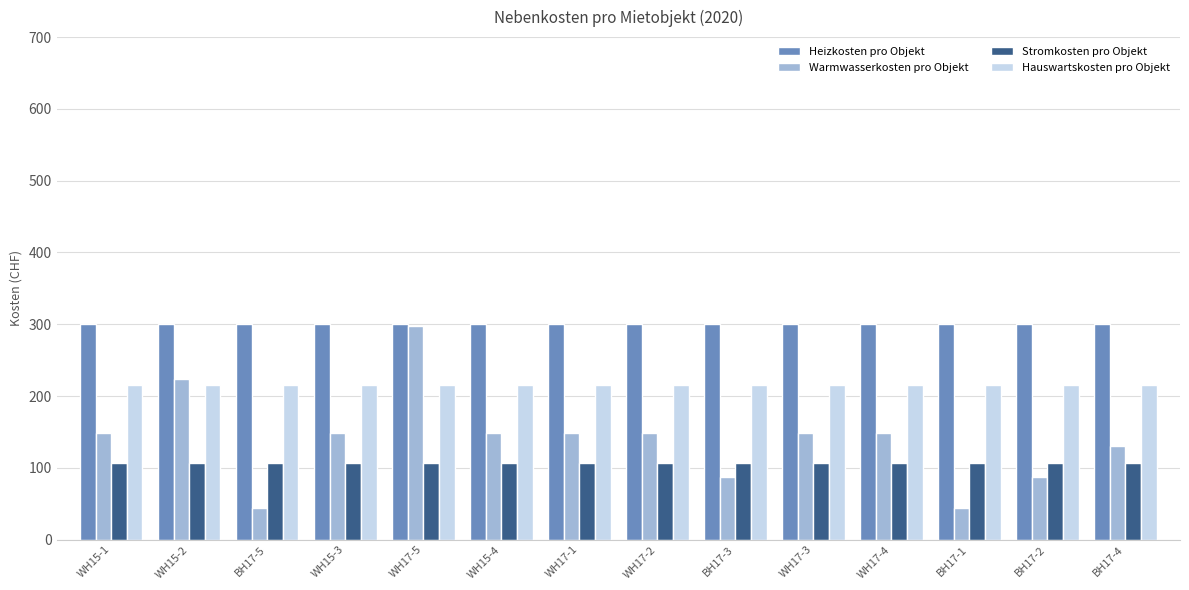

Does the chart contain any negative values?

No